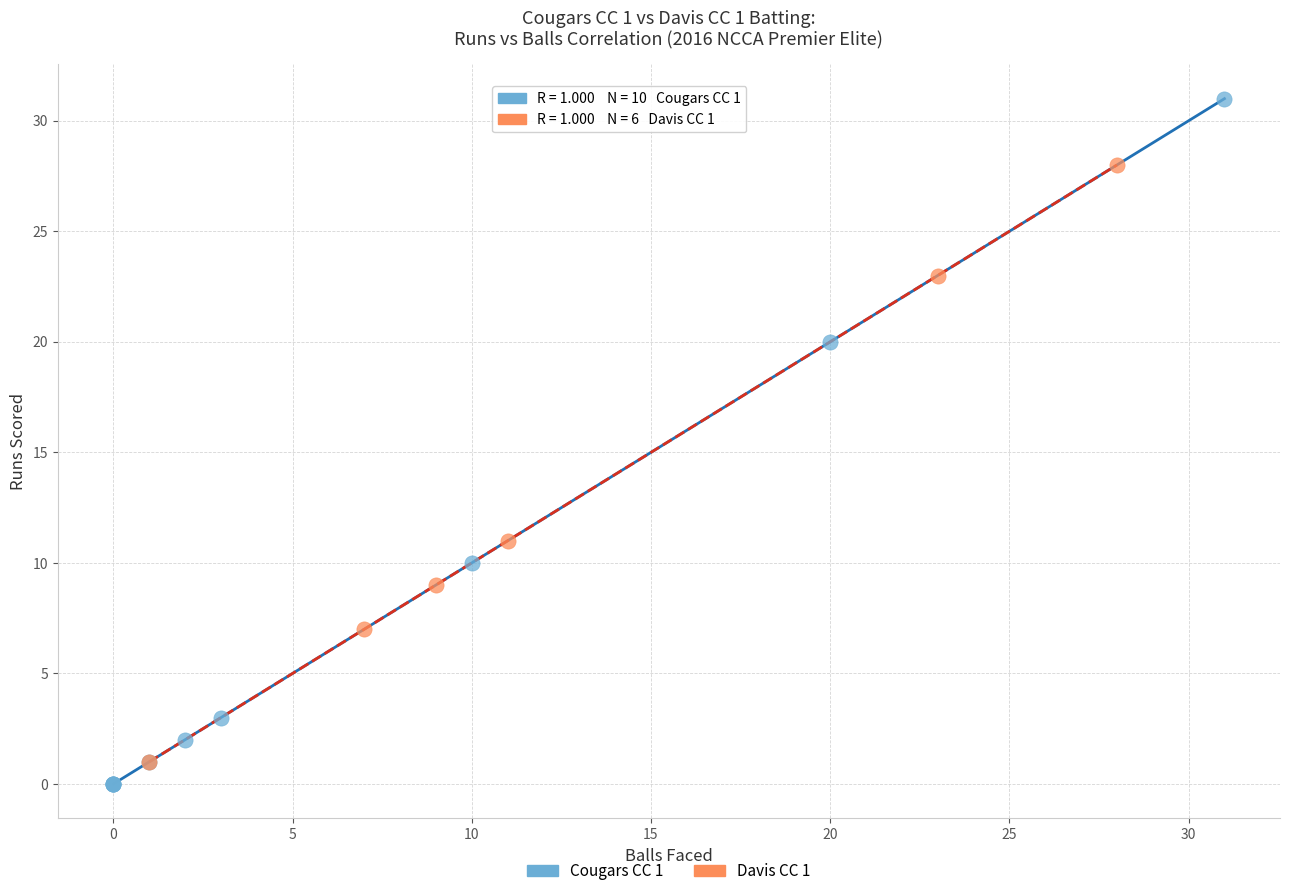

What are all the series names shown in the legend?

Cougars CC 1, Davis CC 1